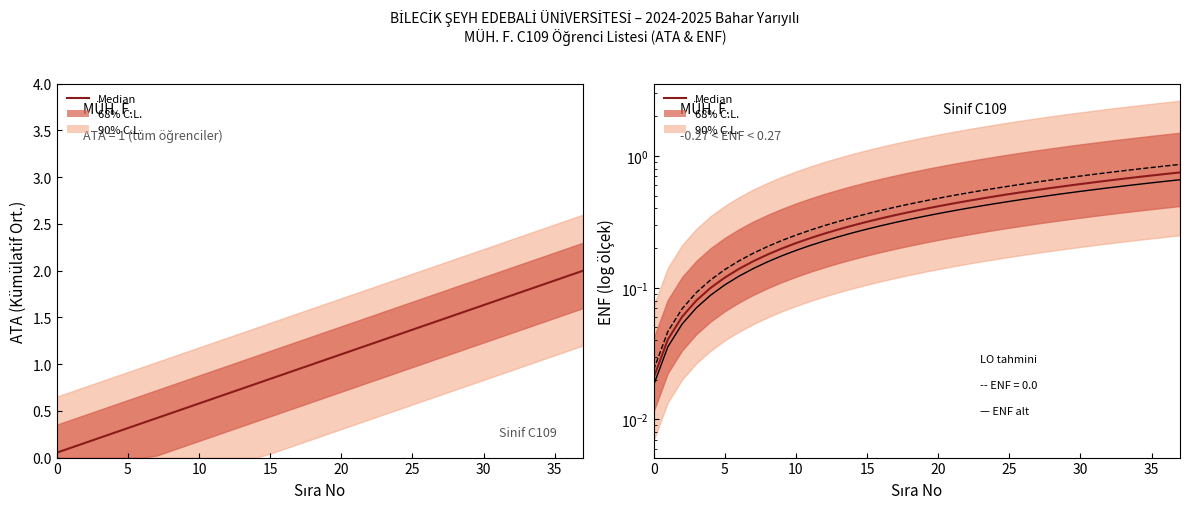

Which has a higher value, 32 or 35?

35